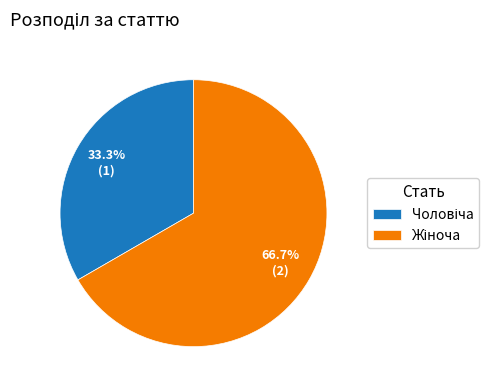

Is there any slice that represents more than half of the pie?

Yes